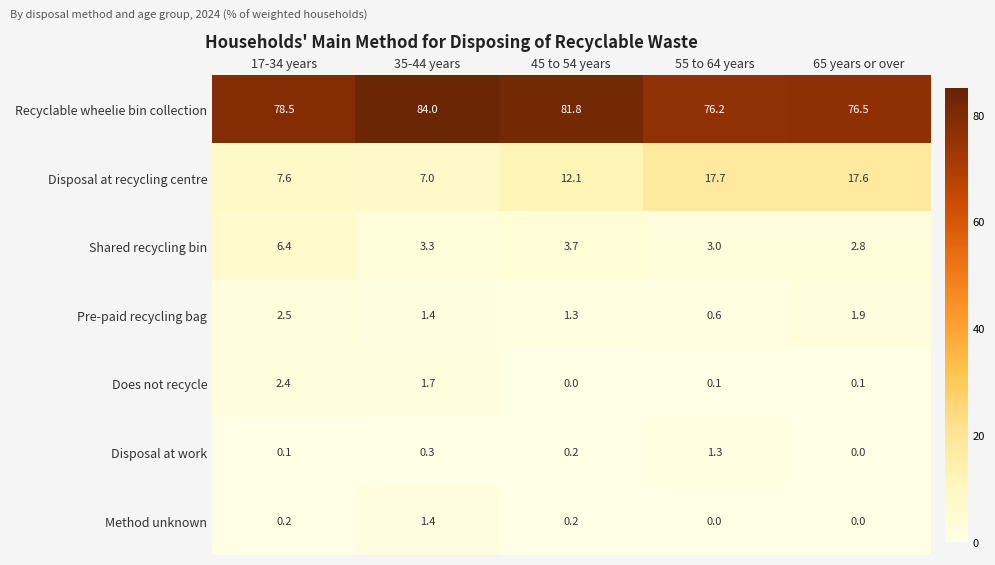

At which label does Recyclable wheelie bin collection first exceed 78?

17-34 years